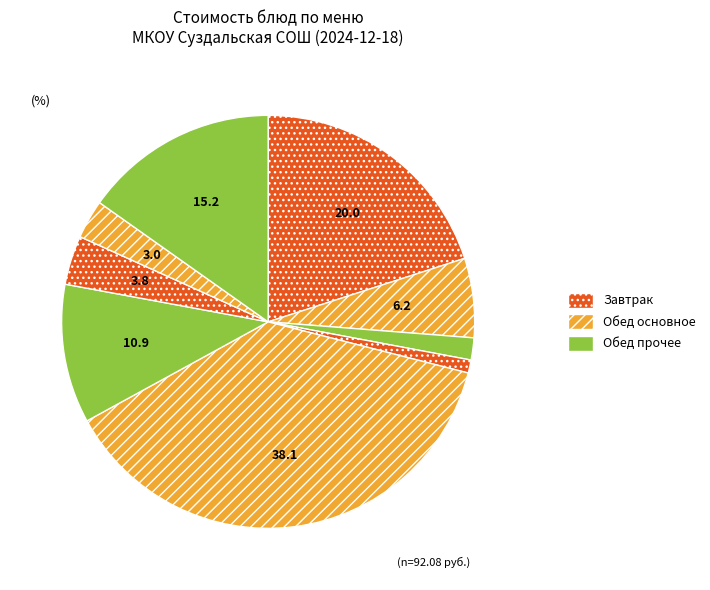

Does any single category account for the majority?

No